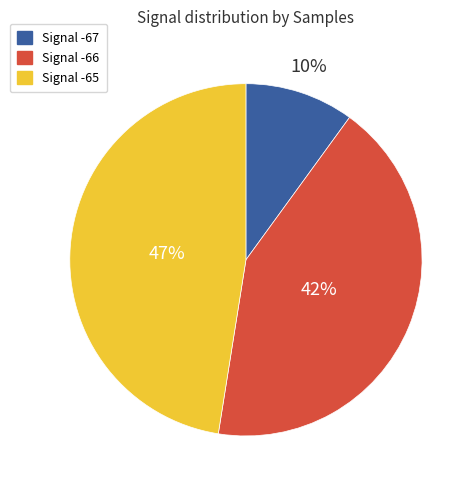

Is there any slice that represents more than half of the pie?

No